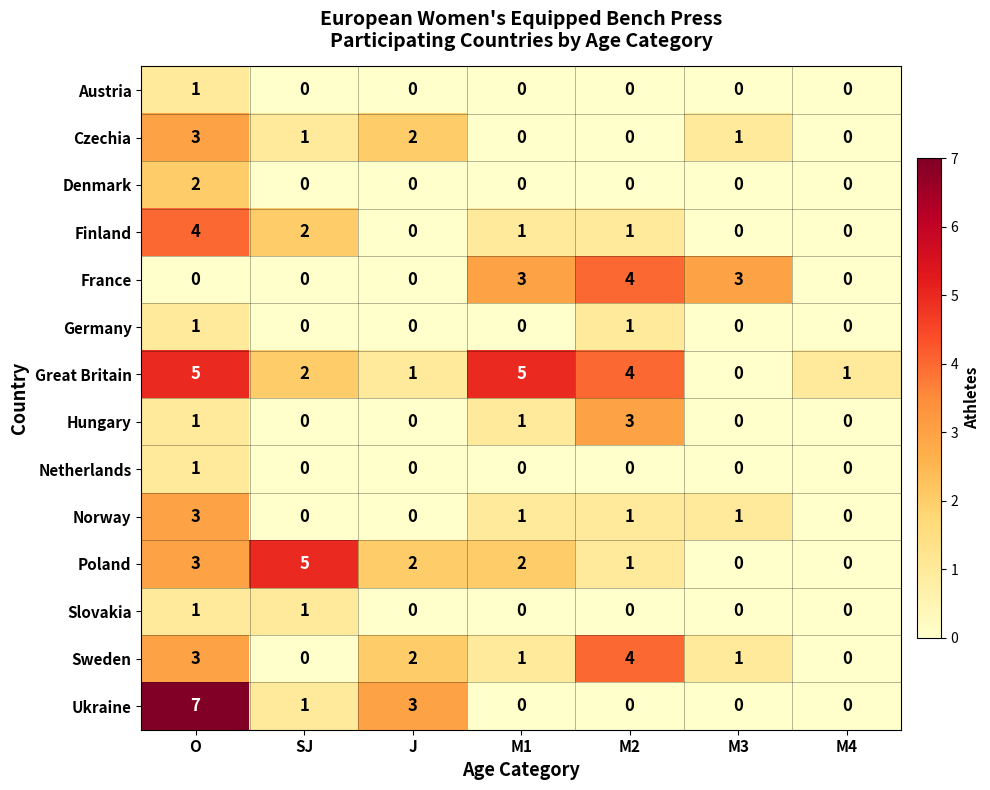

What is the sum of the Ukraine values at O and M3?

7